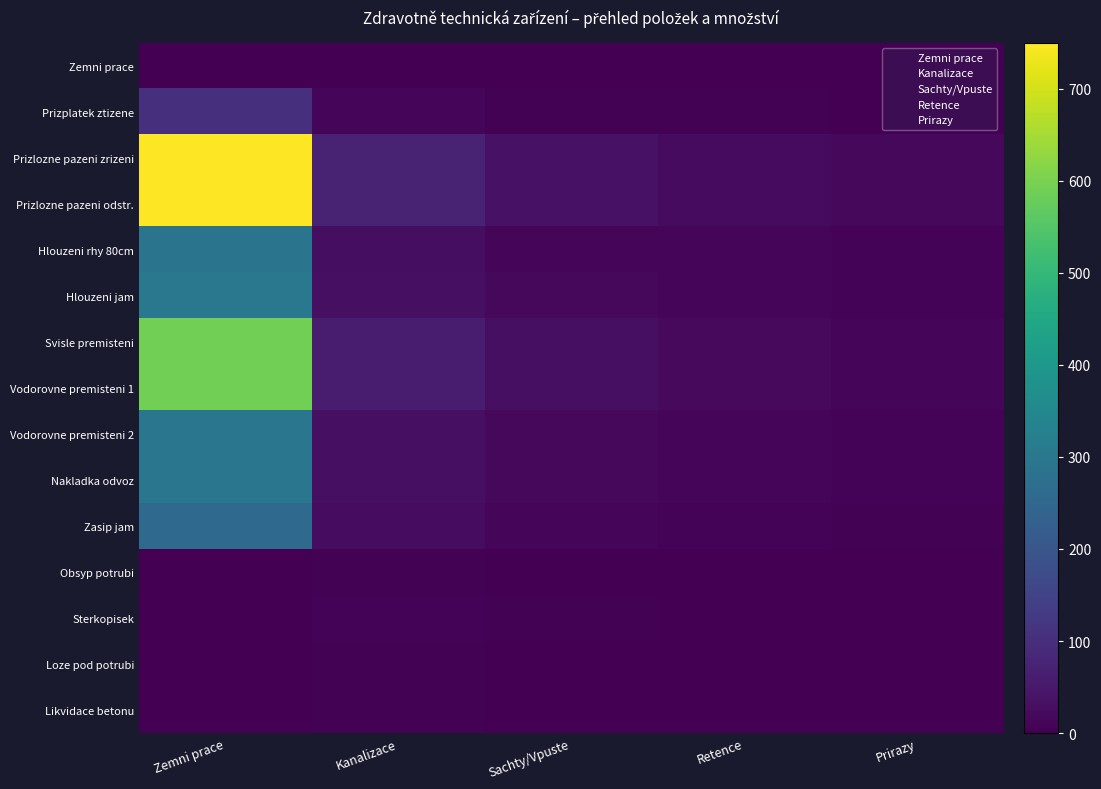

Which series has the widest spread of values?

Prizlozne pazeni zrizeni